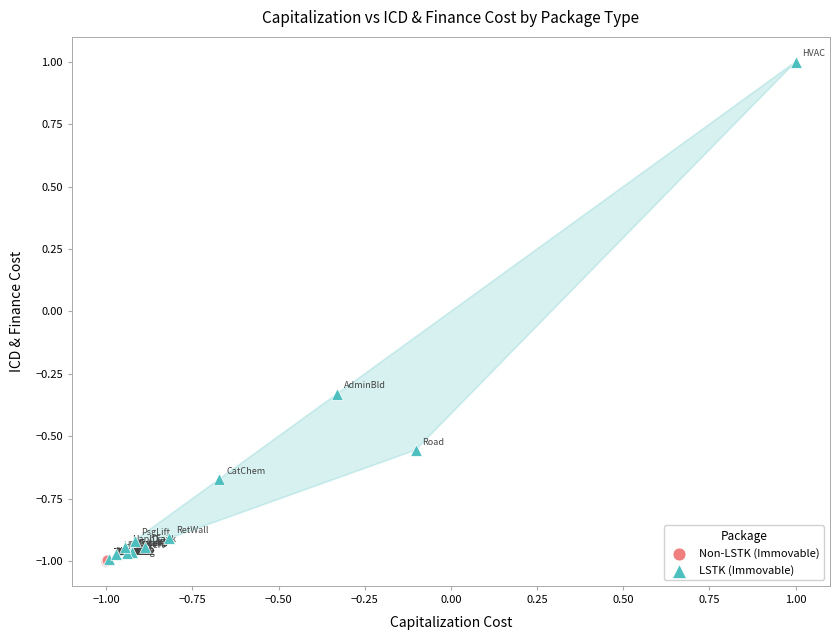

What are all the series names shown in the legend?

Non-LSTK (Immovable), LSTK (Immovable)